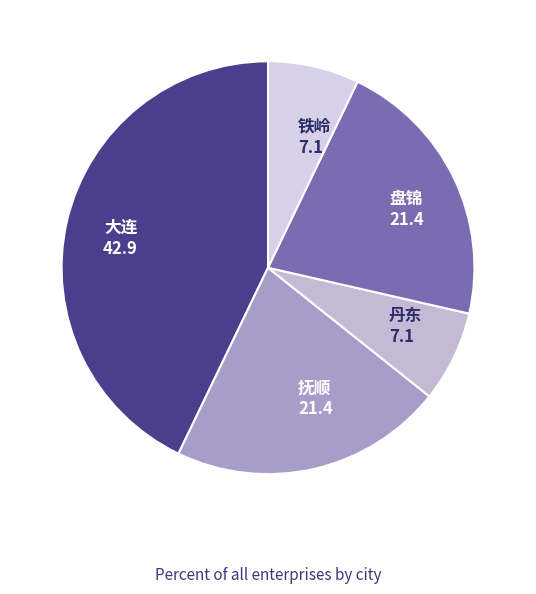

How many segments does this pie chart have?

5